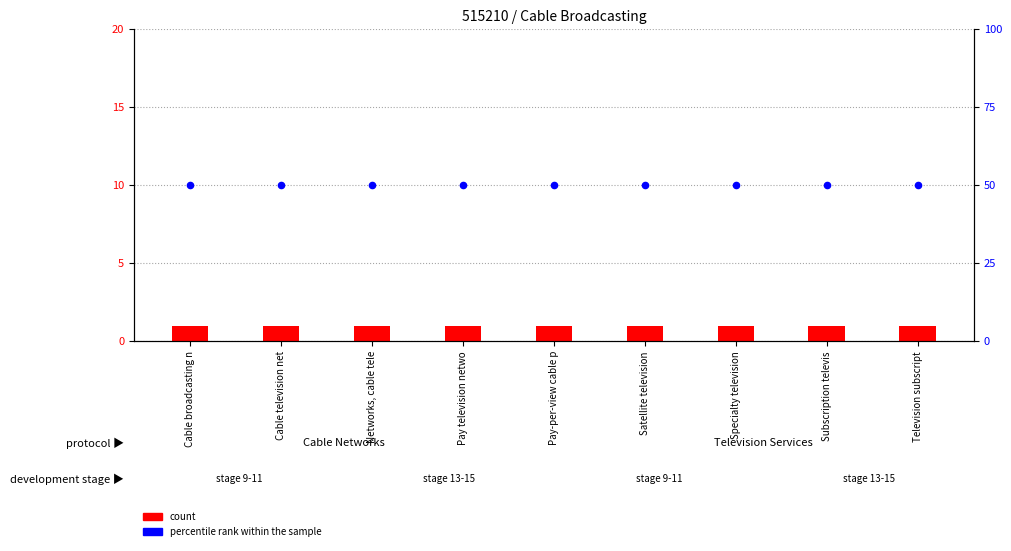

What are all the series names shown in the legend?

count, percentile rank within the sample